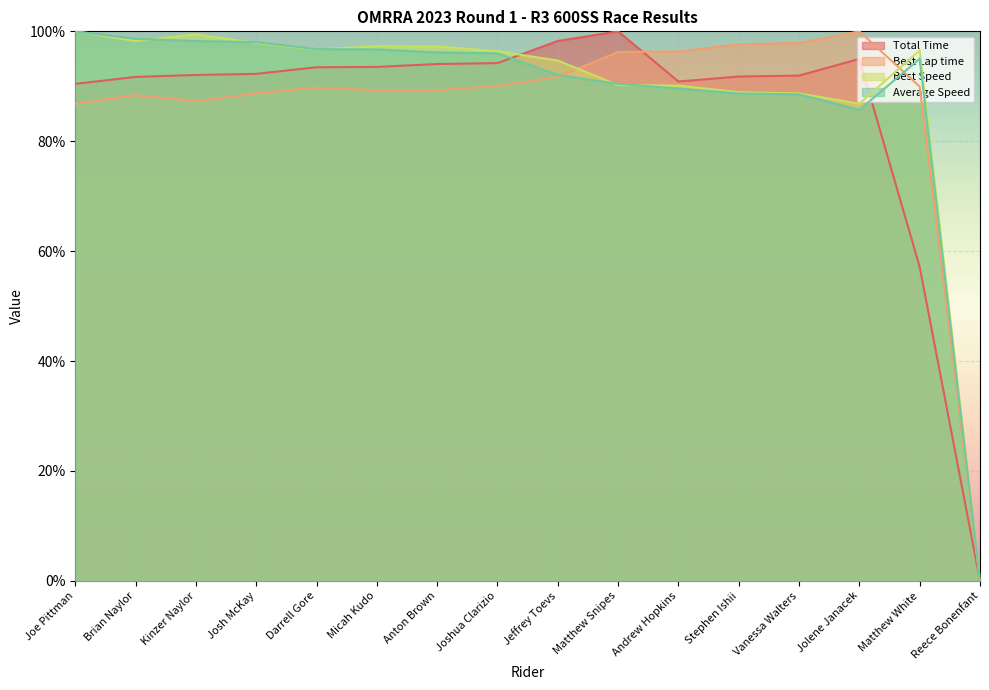

How many values in the Total Time series are below 92?

7